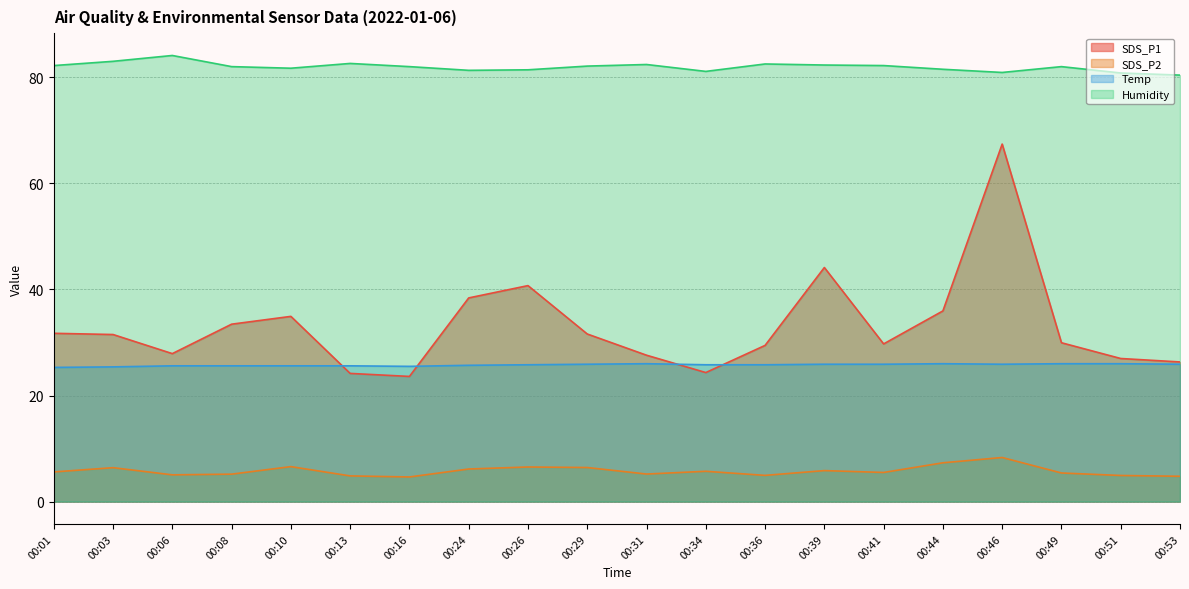

How many distinct data groups are displayed?

4